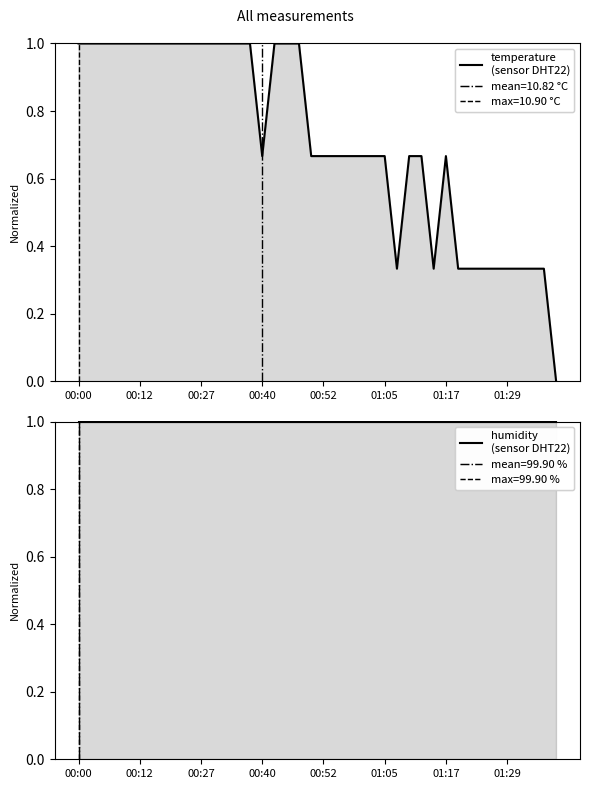

What is the total value across all series at 01:29?

1.3